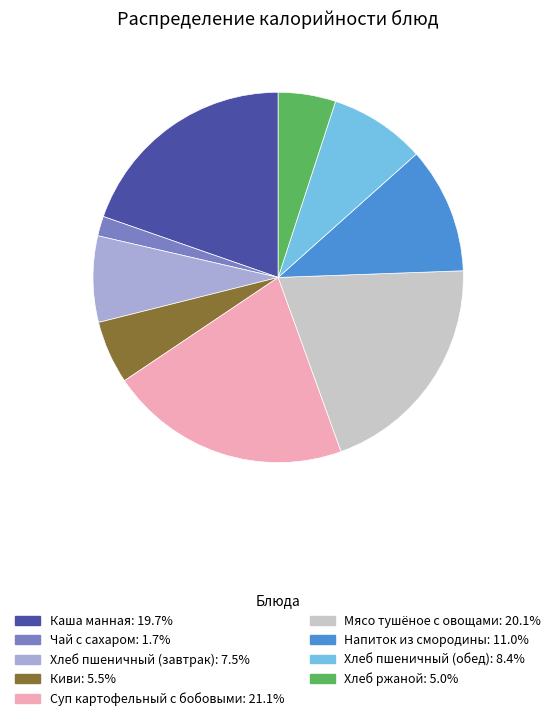

Which has a higher value, Напиток из смородины or Киви?

Напиток из смородины